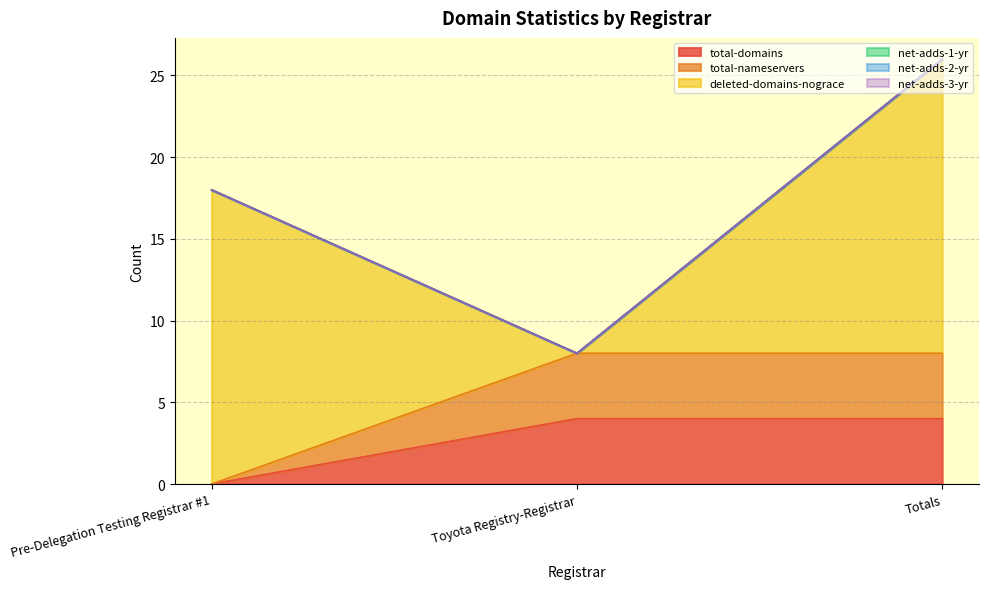

What are all the series names shown in the legend?

total-domains, total-nameservers, deleted-domains-nograce, net-adds-1-yr, net-adds-2-yr, net-adds-3-yr